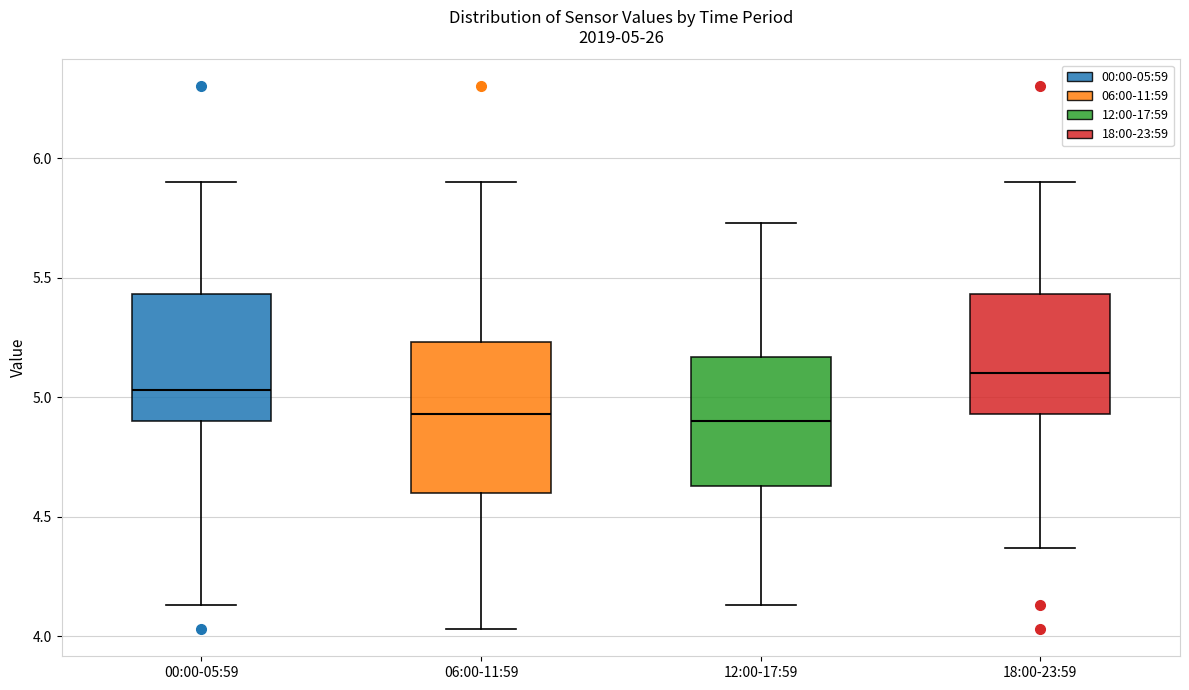

Which box is the tallest, from its lower edge to its upper edge?

06:00-11:59